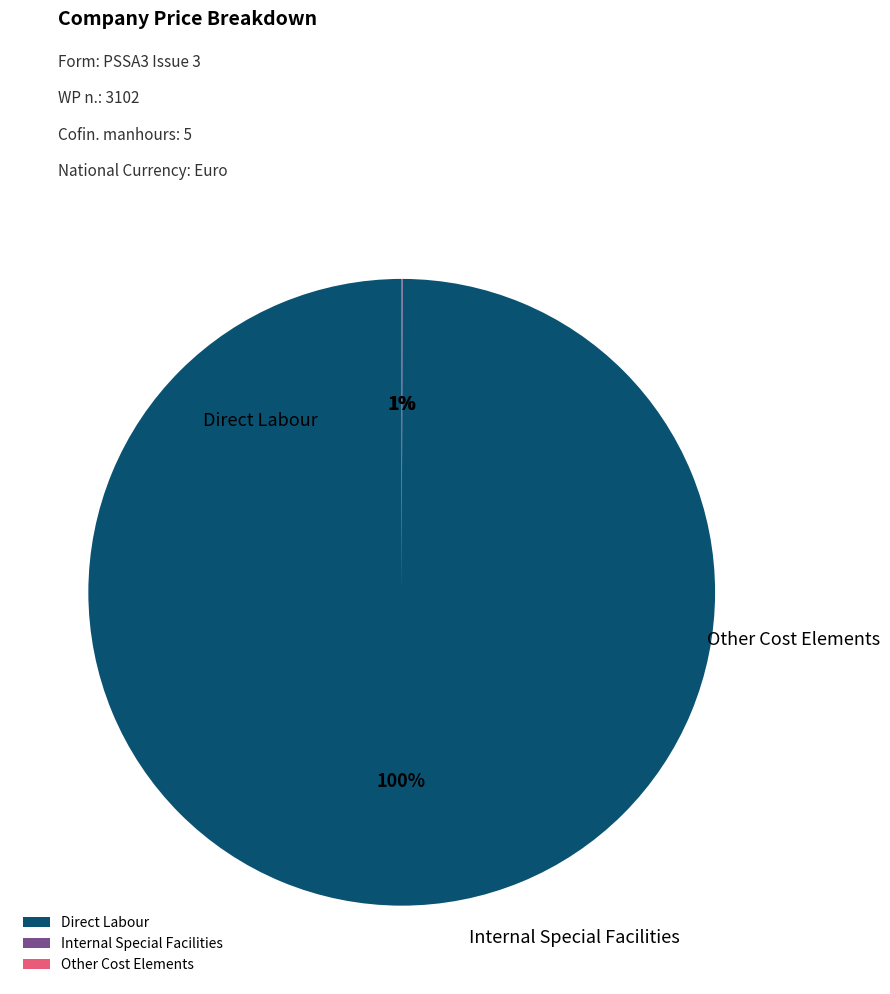

Count the number of slices in the pie.

3